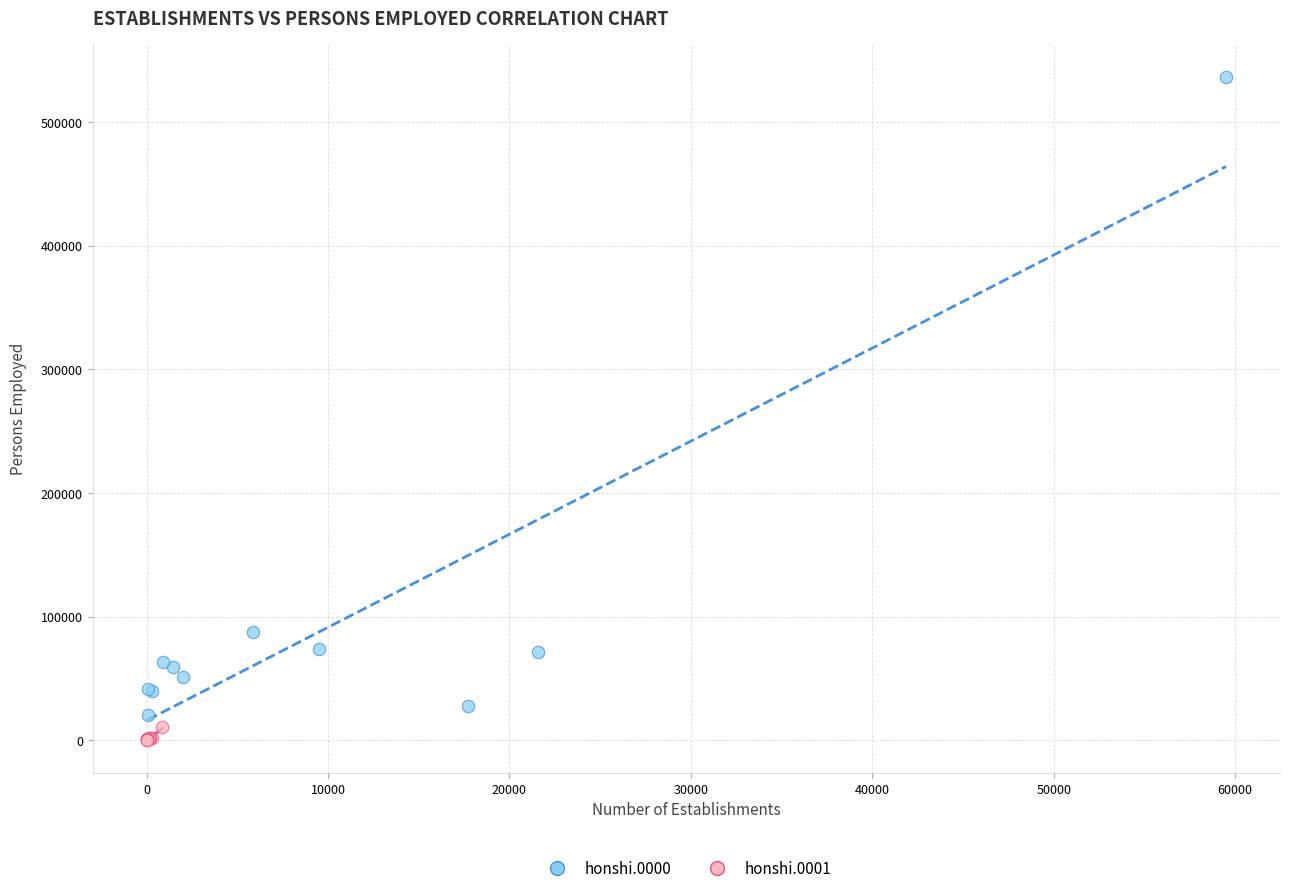

Which series contains the highest Y value?

honshi.0000